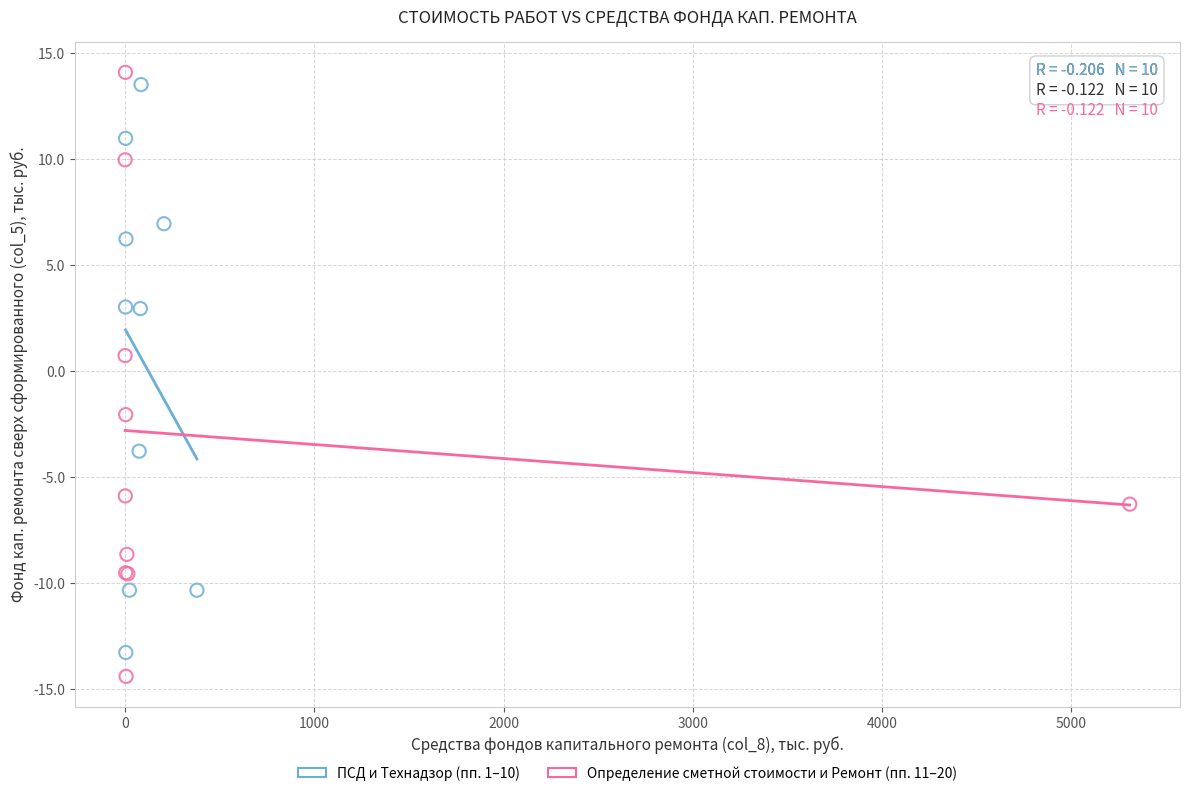

Which series contains the lowest Y value?

Определение сметной стоимости и Ремонт (пп. 11–20)